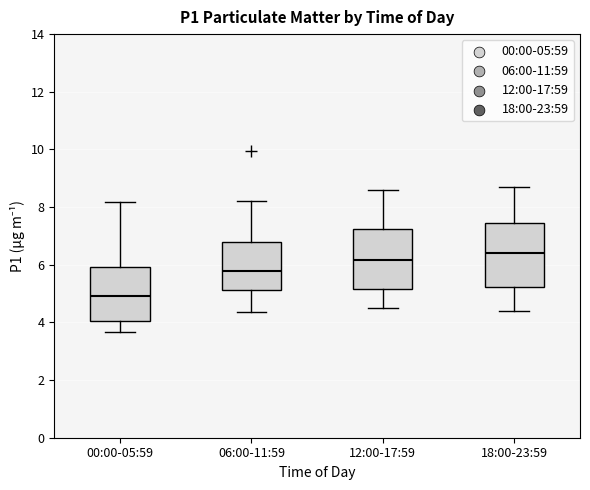

Which box has the lowest median line?

00:00-05:59